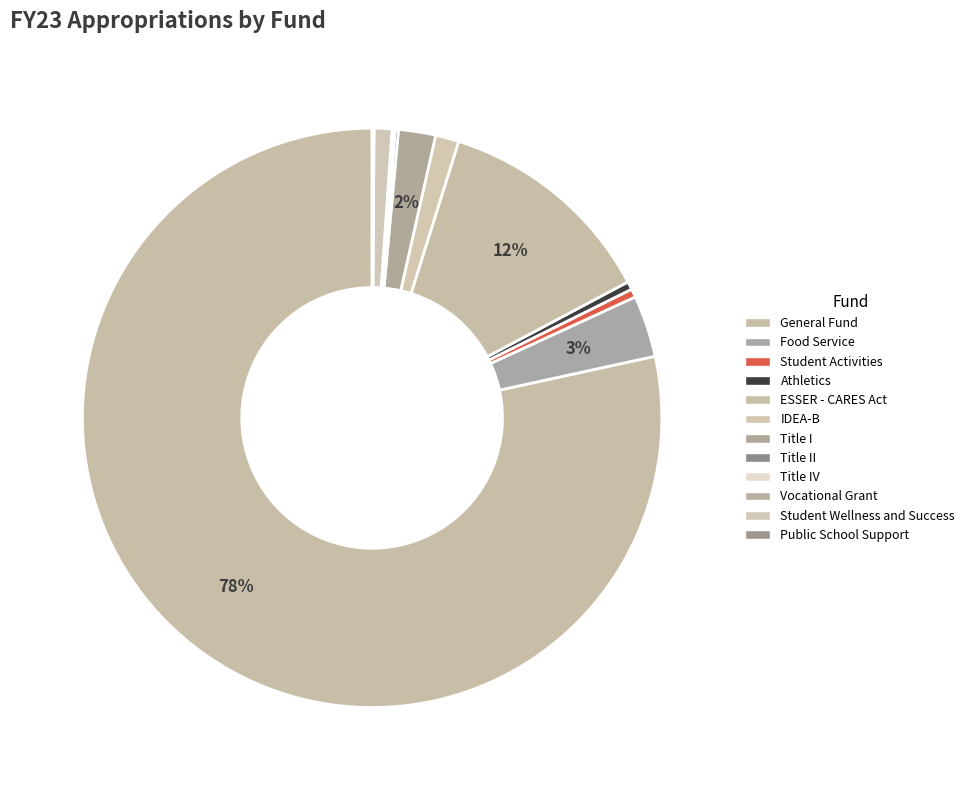

To the nearest percent, what is the difference between the largest and smallest slice percentages?

78%